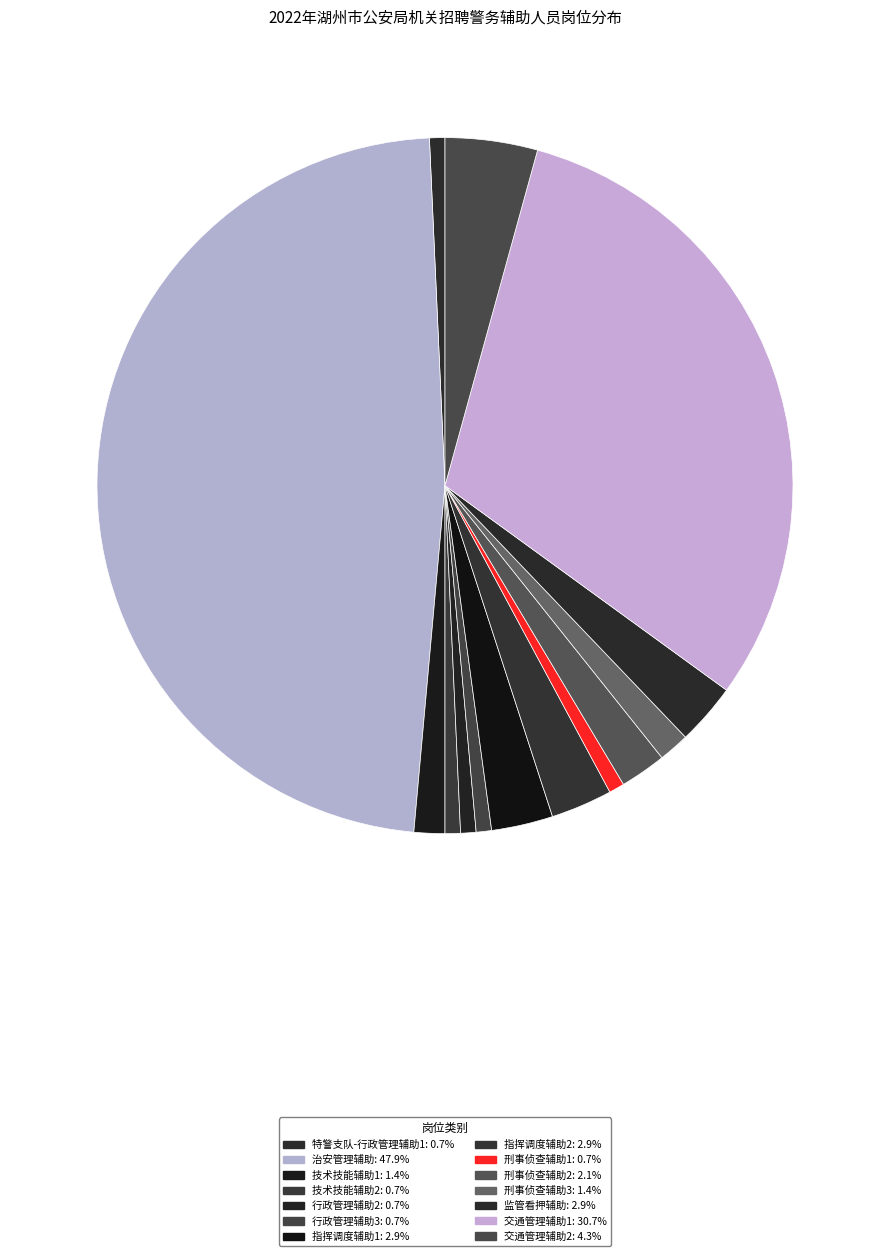

Does any single category account for the majority?

No